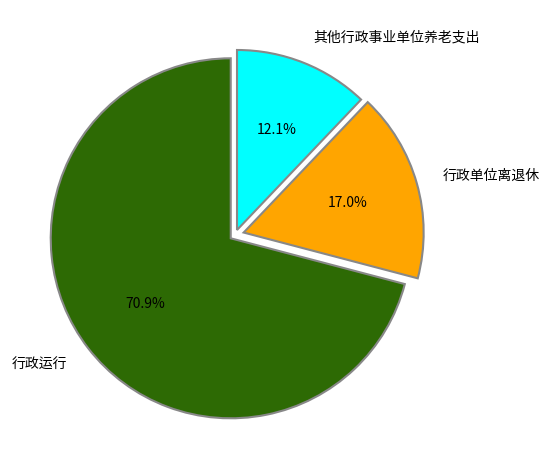

Does any single category account for the majority?

Yes